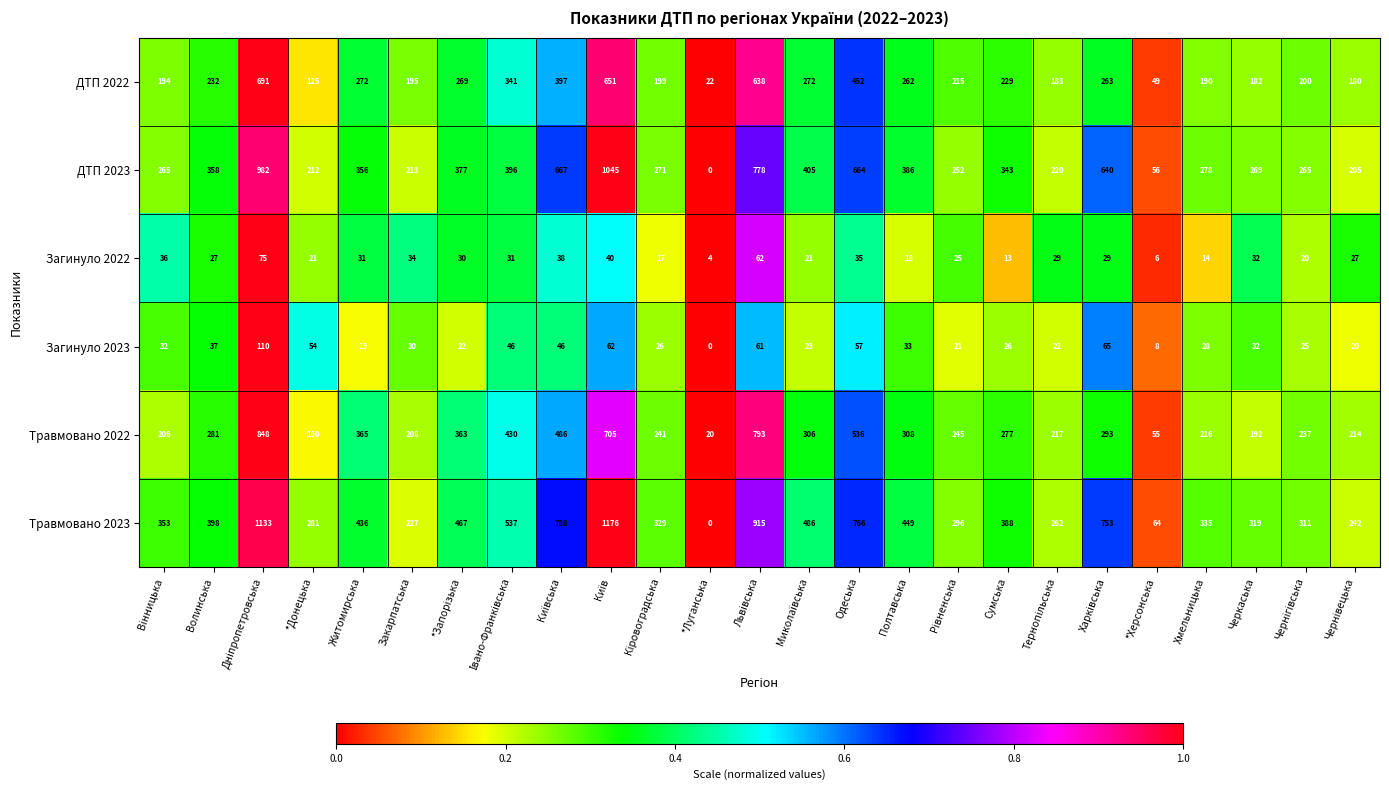

How many categories are shown in the chart?

25